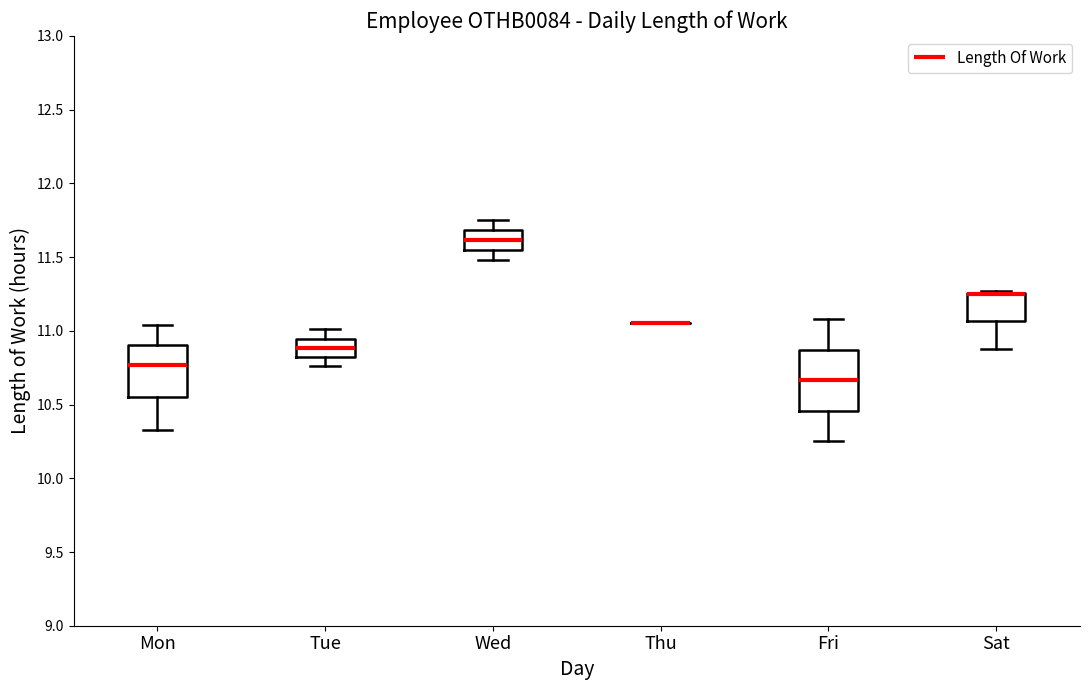

Reading left to right, transcribe this box plot: for each box, give where its median line is, the range the box spans, and where its two whiskers end, as read against the y-axis. The values are not printed on the chart, so give them approximately, as read against the axis.

Mon: median 10.75, box 10.55 to 10.90, whiskers 10.35 to 11.05
Tue: median 10.90, box 10.80 to 10.95, whiskers 10.75 to 11.00
Wed: median 11.60, box 11.55 to 11.70, whiskers 11.50 to 11.75
Thu: box collapsed to a line at 11.05, whiskers 11.05 to 11.05
Fri: median 10.65, box 10.45 to 10.85, whiskers 10.25 to 11.10
Sat: median 11.25 (drawn on the box's upper edge), box 11.05 to 11.25, whiskers 10.90 to 11.25